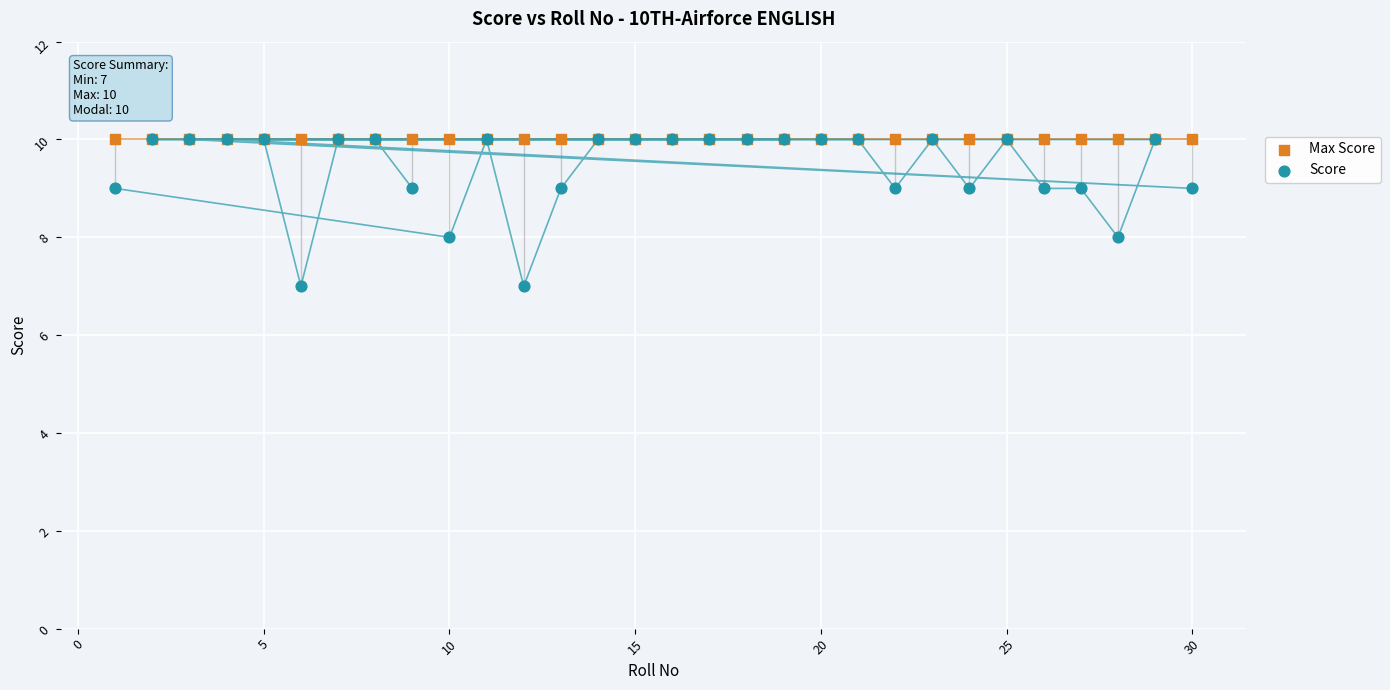

What are all the series names shown in the legend?

Max Score, Score